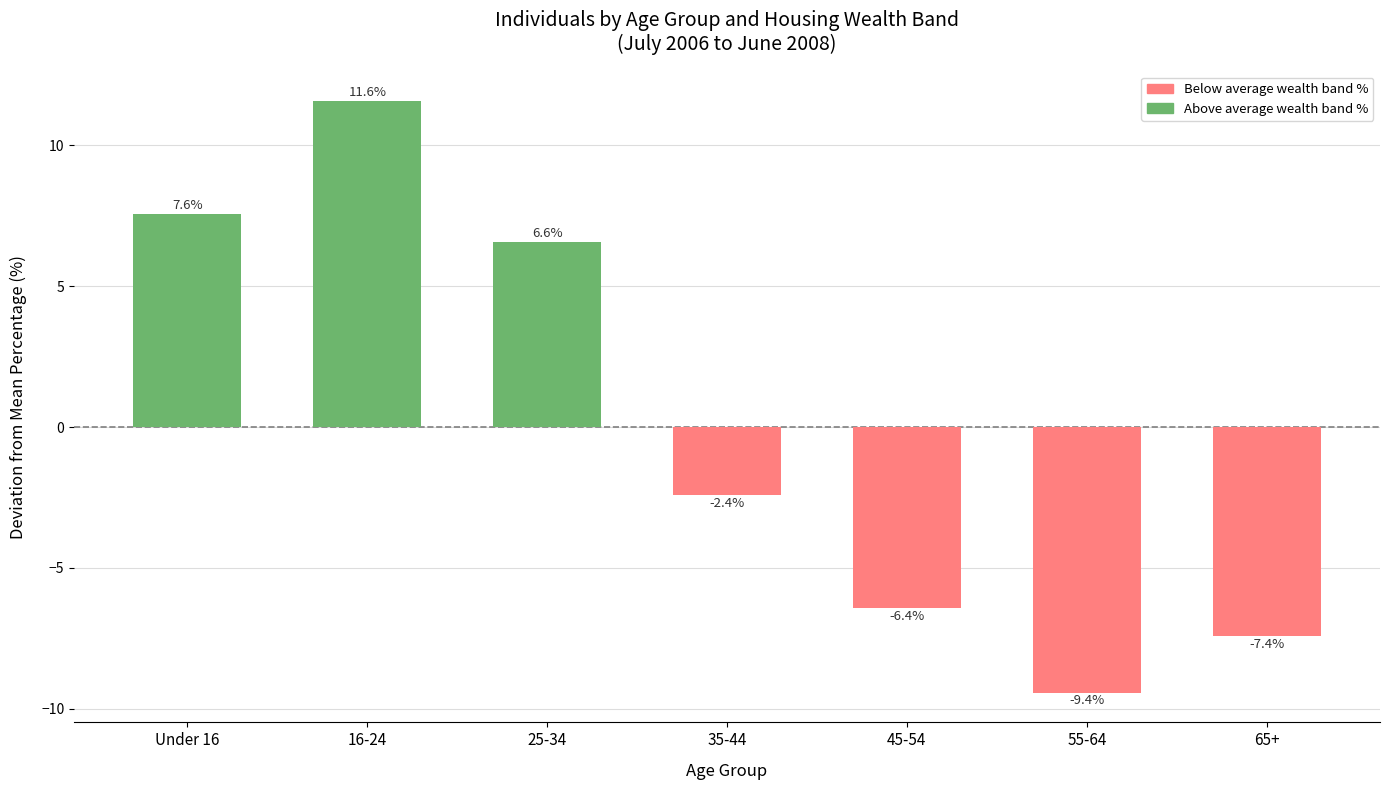

List the labels in order of value, smallest first.

55-64, 65+, 45-54, 35-44, 25-34, Under 16, 16-24